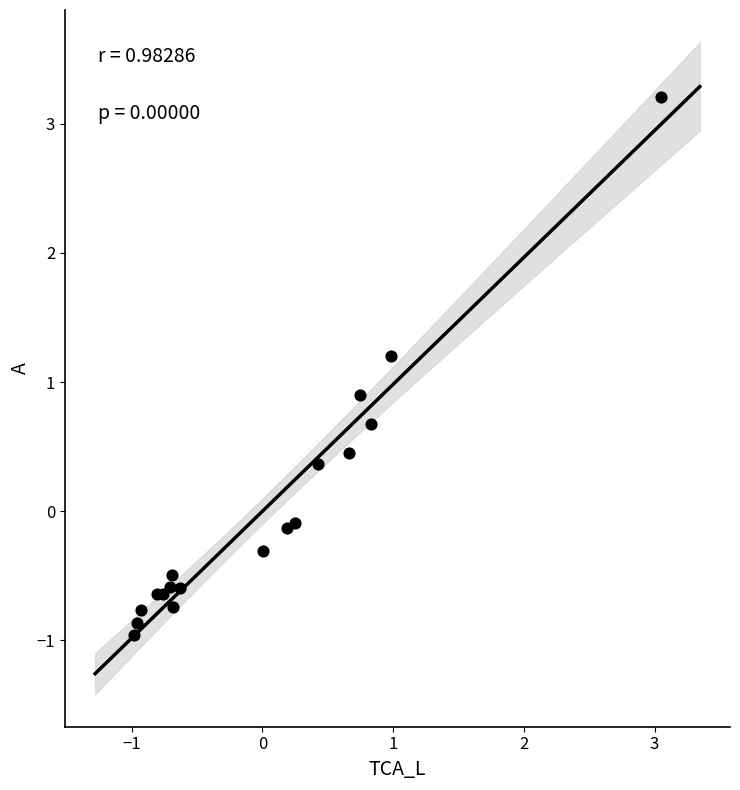

What Y value in the scatter plot is closest to 1?

0.9